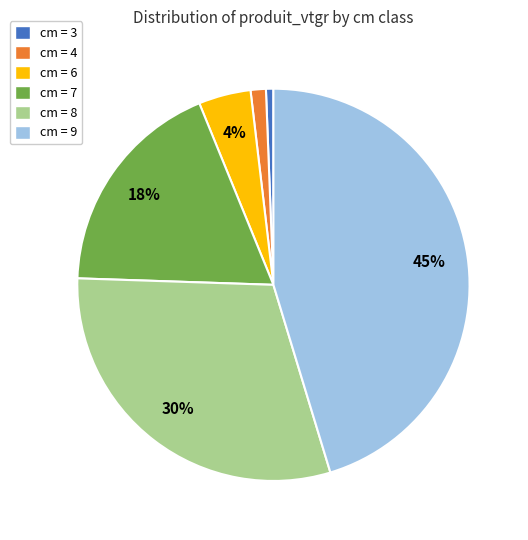

Between cm = 3 and cm = 8, which is larger?

cm = 8